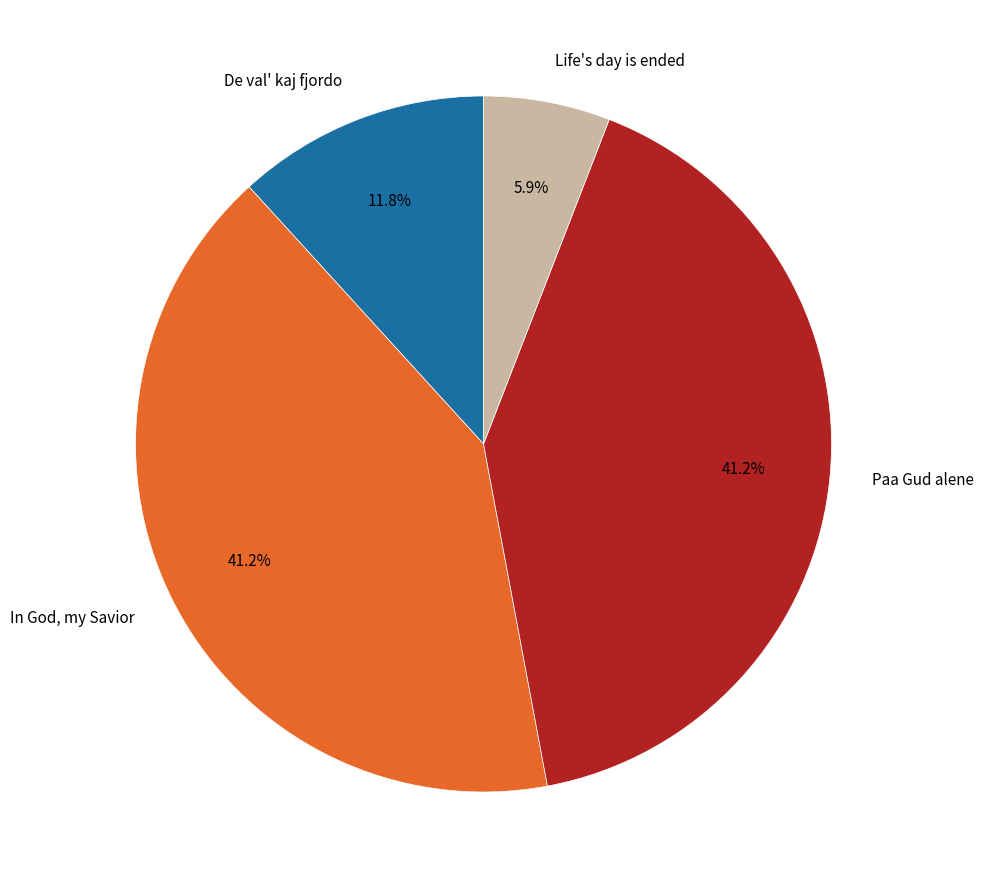

Is it true that Life's day is ended is 1% of the pie?

False